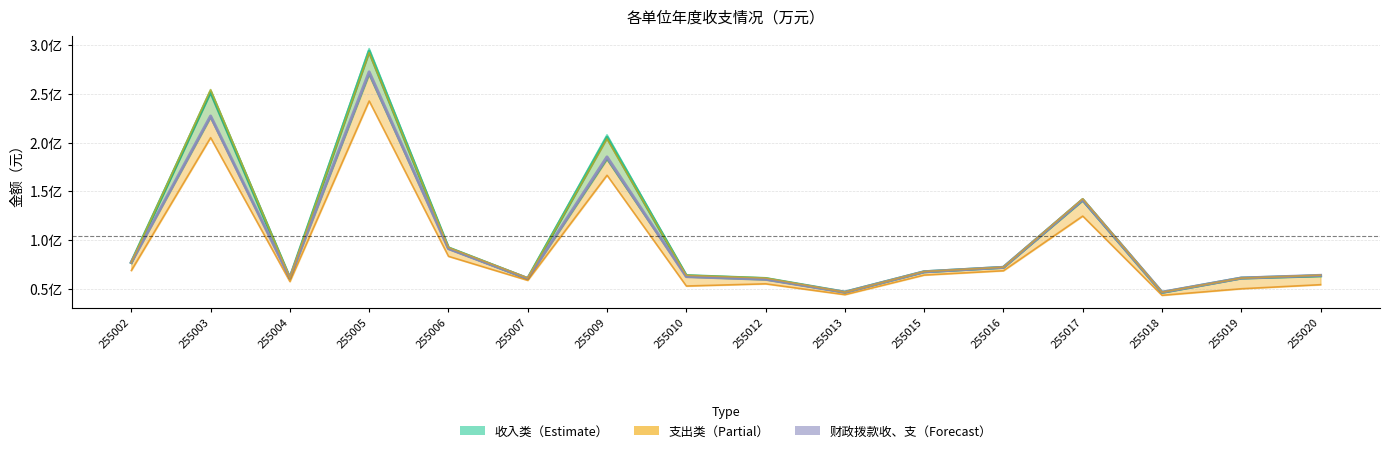

What is the maximum value shown in the chart?

296650767.6